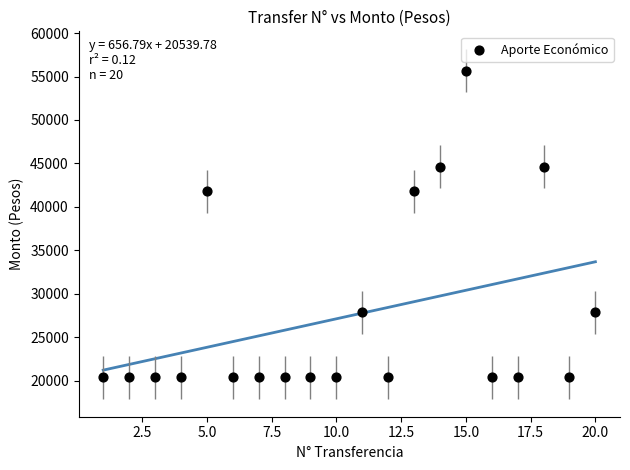

What is the range of X values (max minus min)?

19